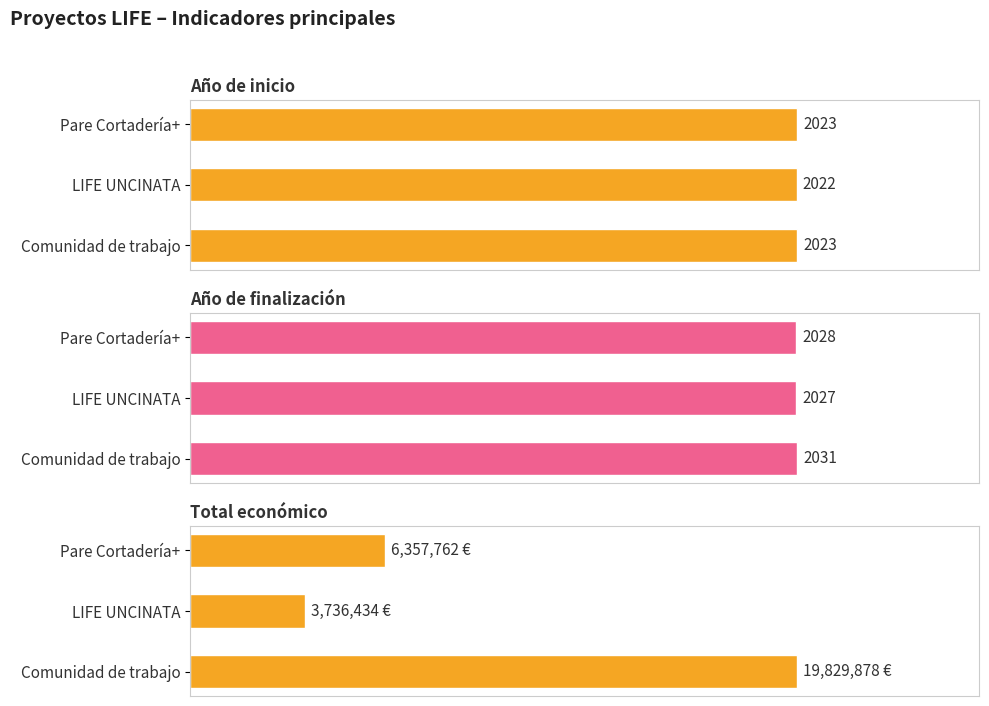

Rank the categories by Año de finalización value from lowest to highest.

LIFE UNCINATA, Pare Cortadería+, Comunidad de trabajo